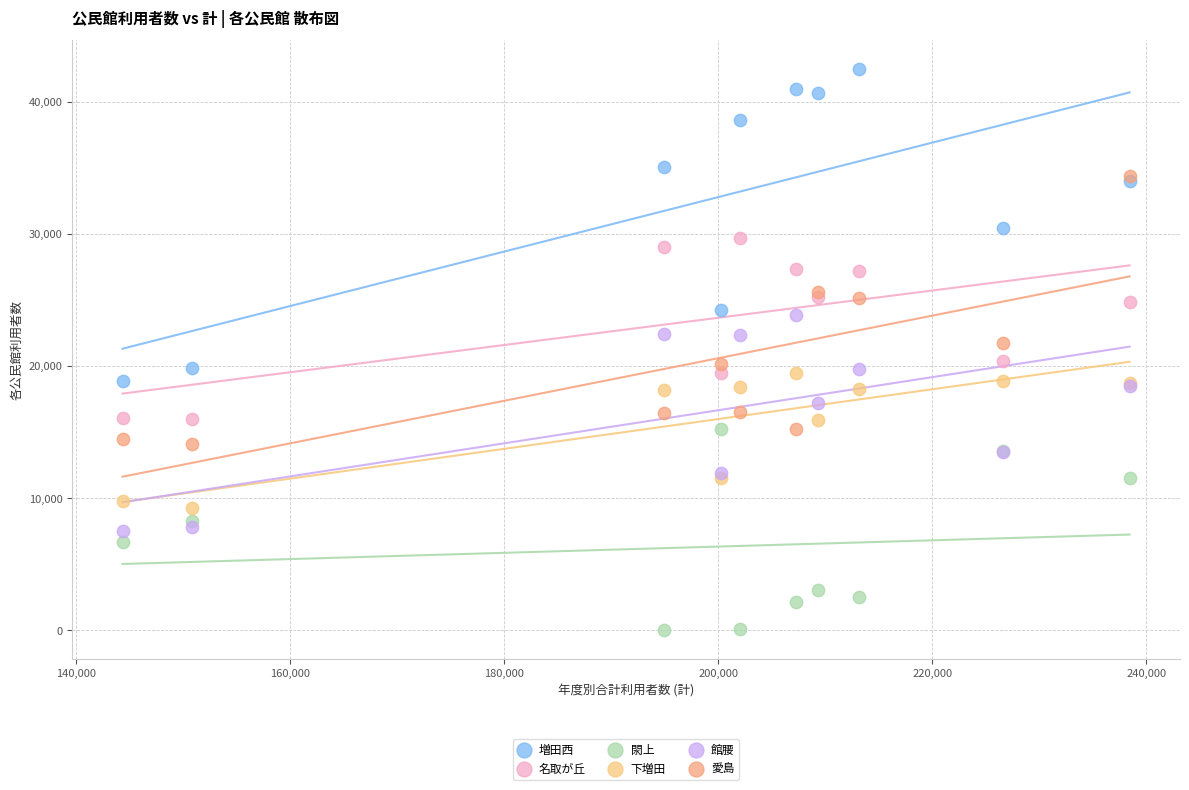

Which series has the largest Y range (max minus min)?

増田西